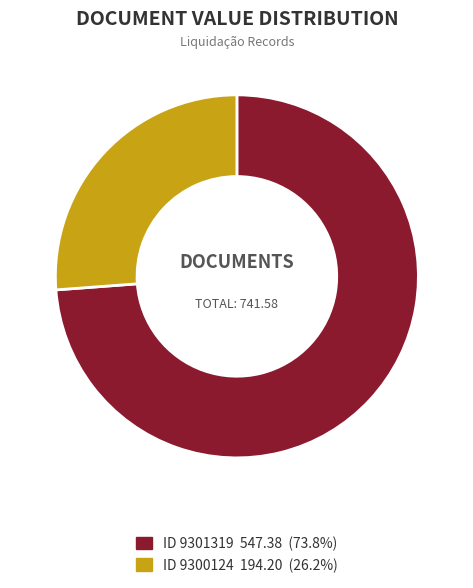

Is there any slice that represents more than half of the pie?

Yes